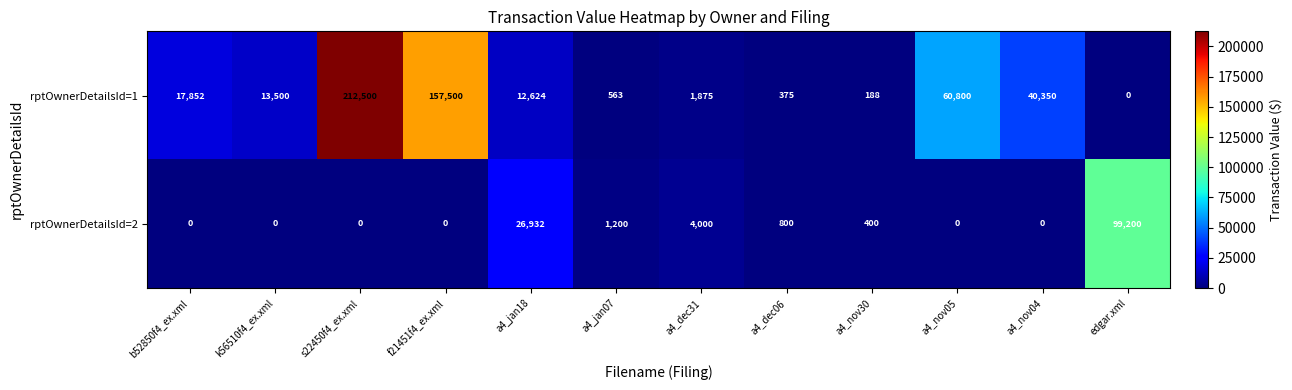

List the series in order of their peak value, highest first.

rptOwnerDetailsId=1, rptOwnerDetailsId=2